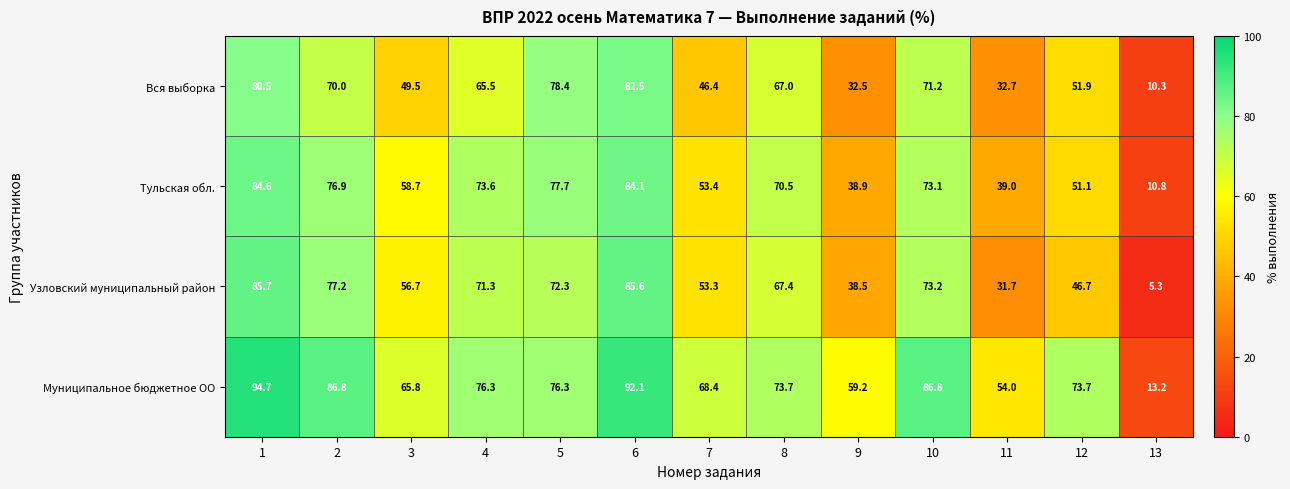

Between 5 and 9, which series saw the biggest shift?

Вся выборка